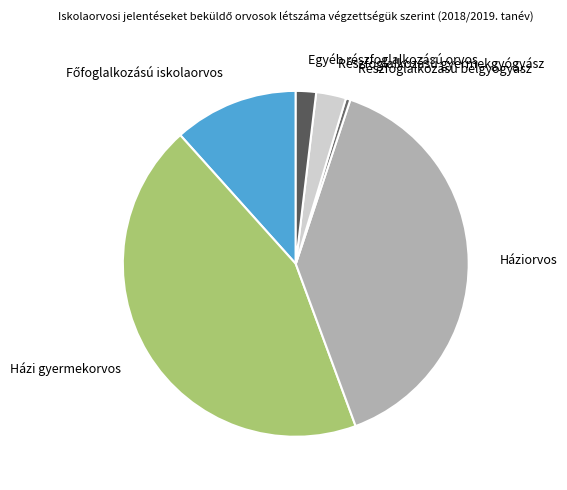

Which category has the smallest portion of the pie?

Részfoglalkozású belgyógyász